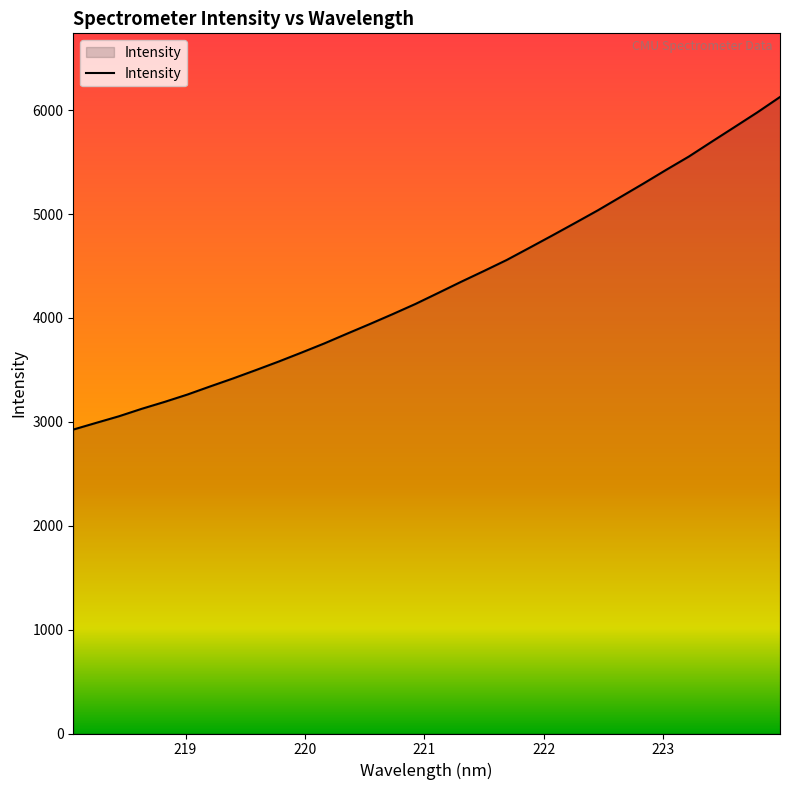

What is the maximum value shown in the chart?

6126.6